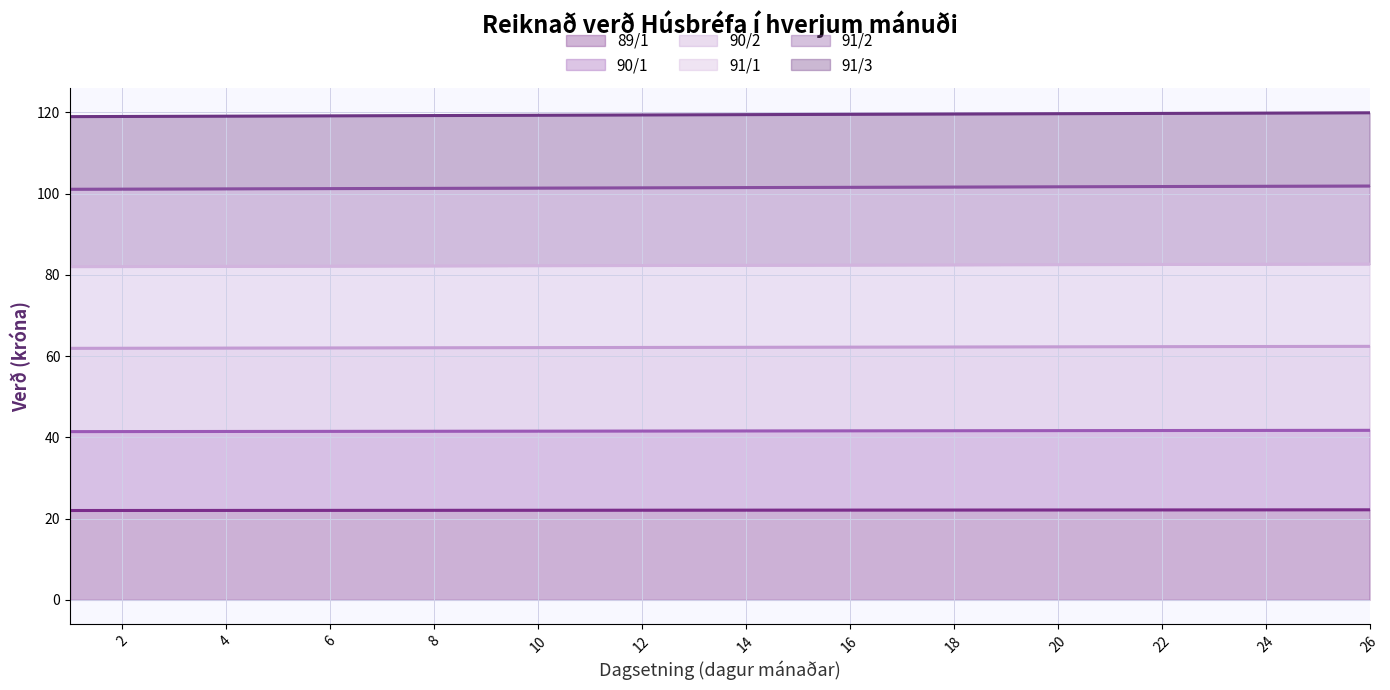

Which series has the widest spread of values?

91/3